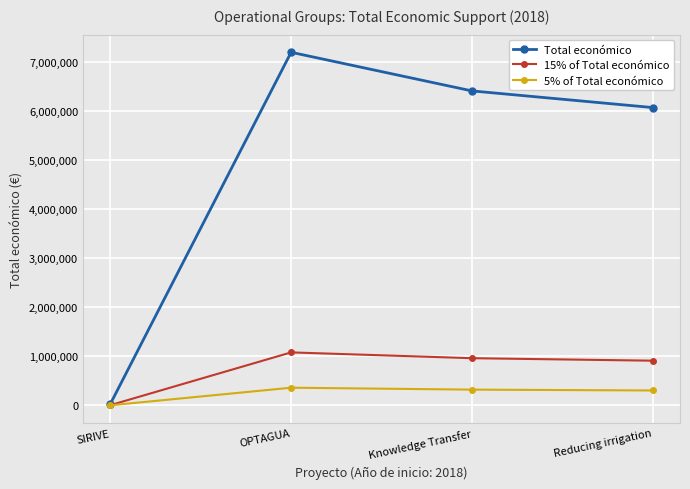

At which category is the sum across all series the highest?

OPTAGUA